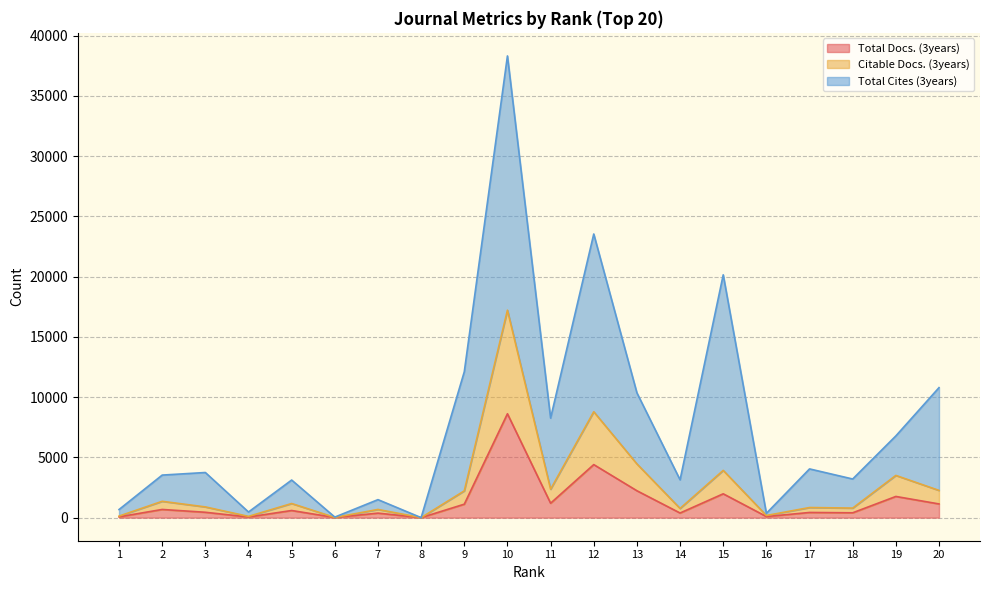

Where does the Citable Docs. (3years) series first go above 1172?

2